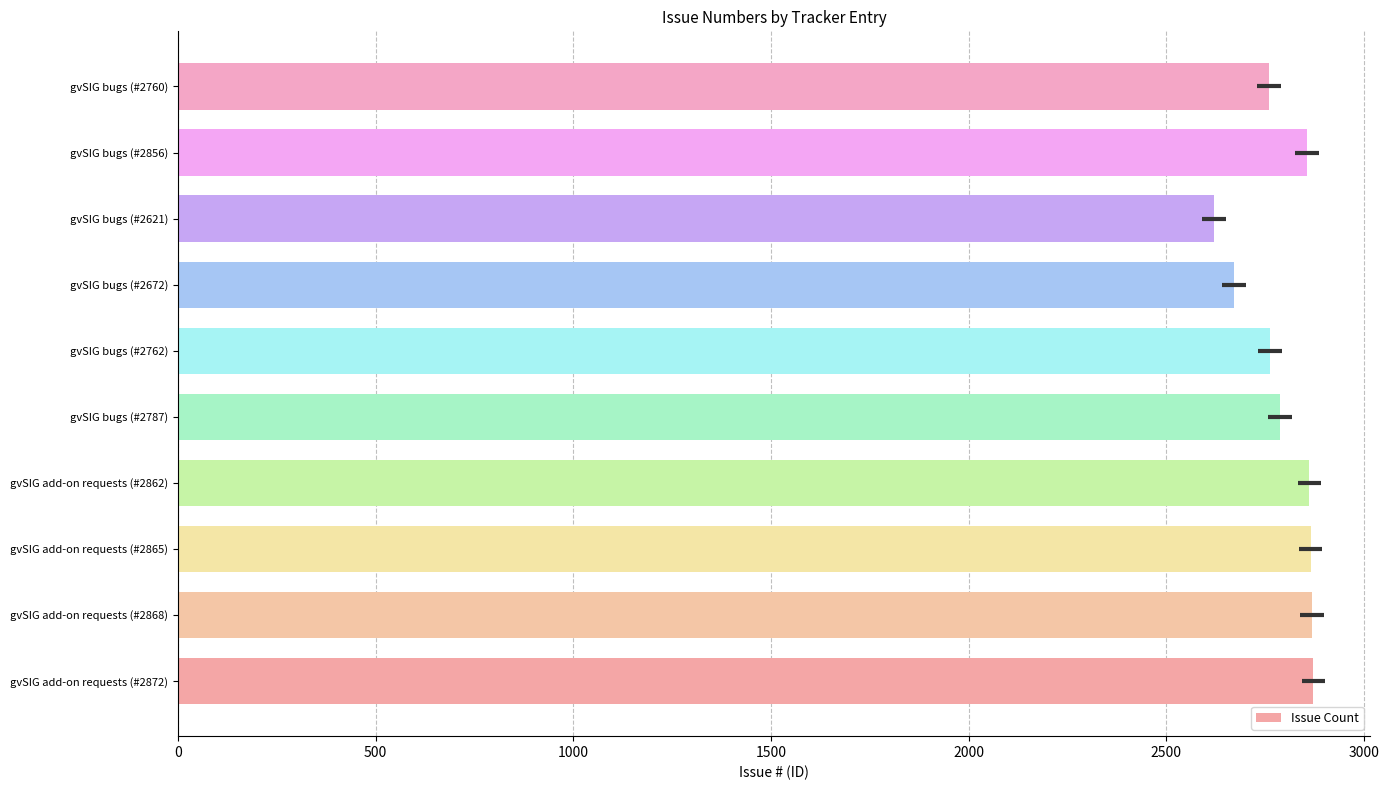

The chart shows a value of 2621 at gvSIG bugs (#2621). True or false?

True